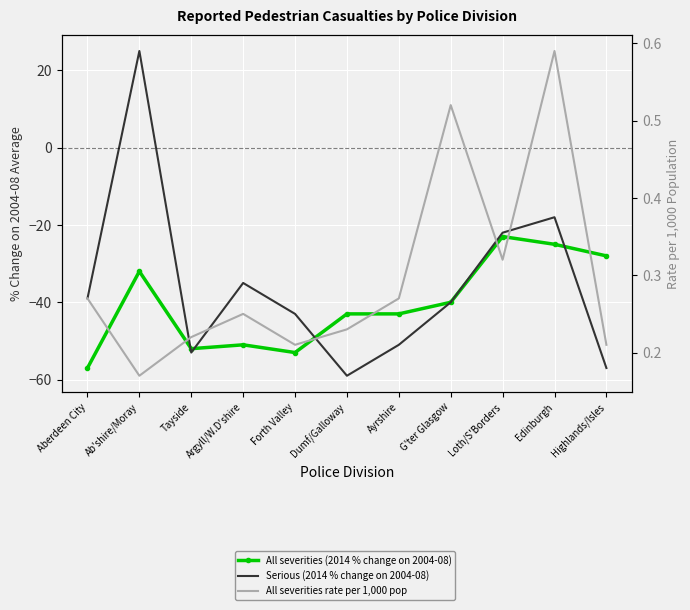

At which category is the sum across all series the highest?

Ab'shire/Moray